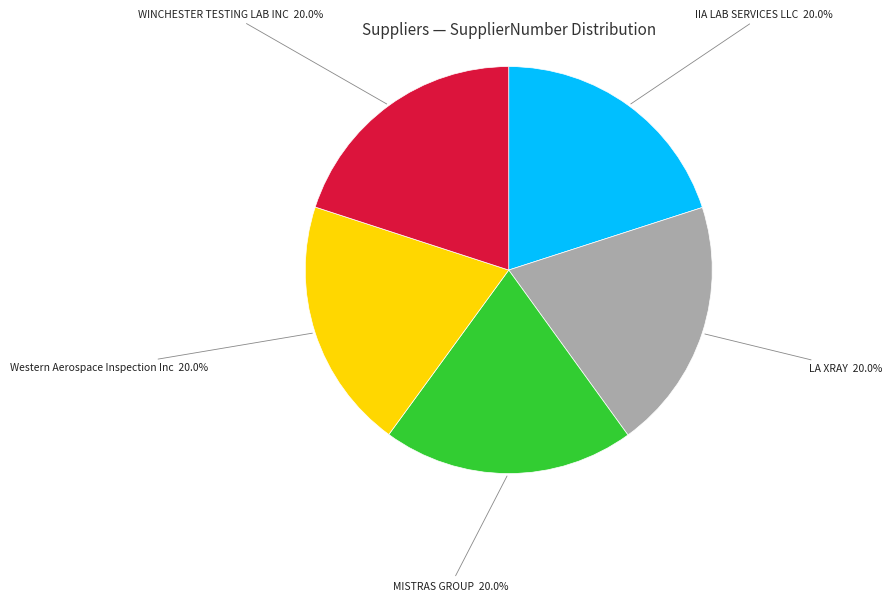

Combined, what portion of the pie is IIA LAB SERVICES LLC and WINCHESTER TESTING LAB INC?

40.0%